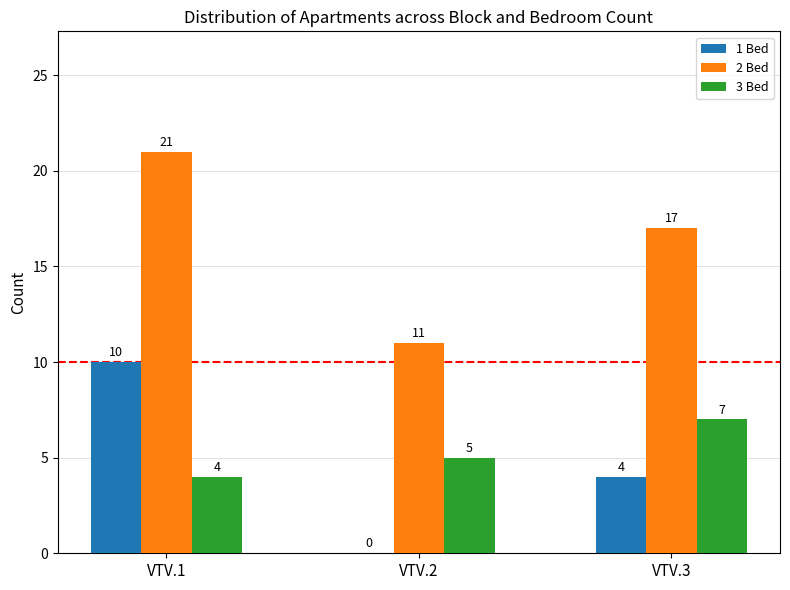

Are the bars horizontal?

No